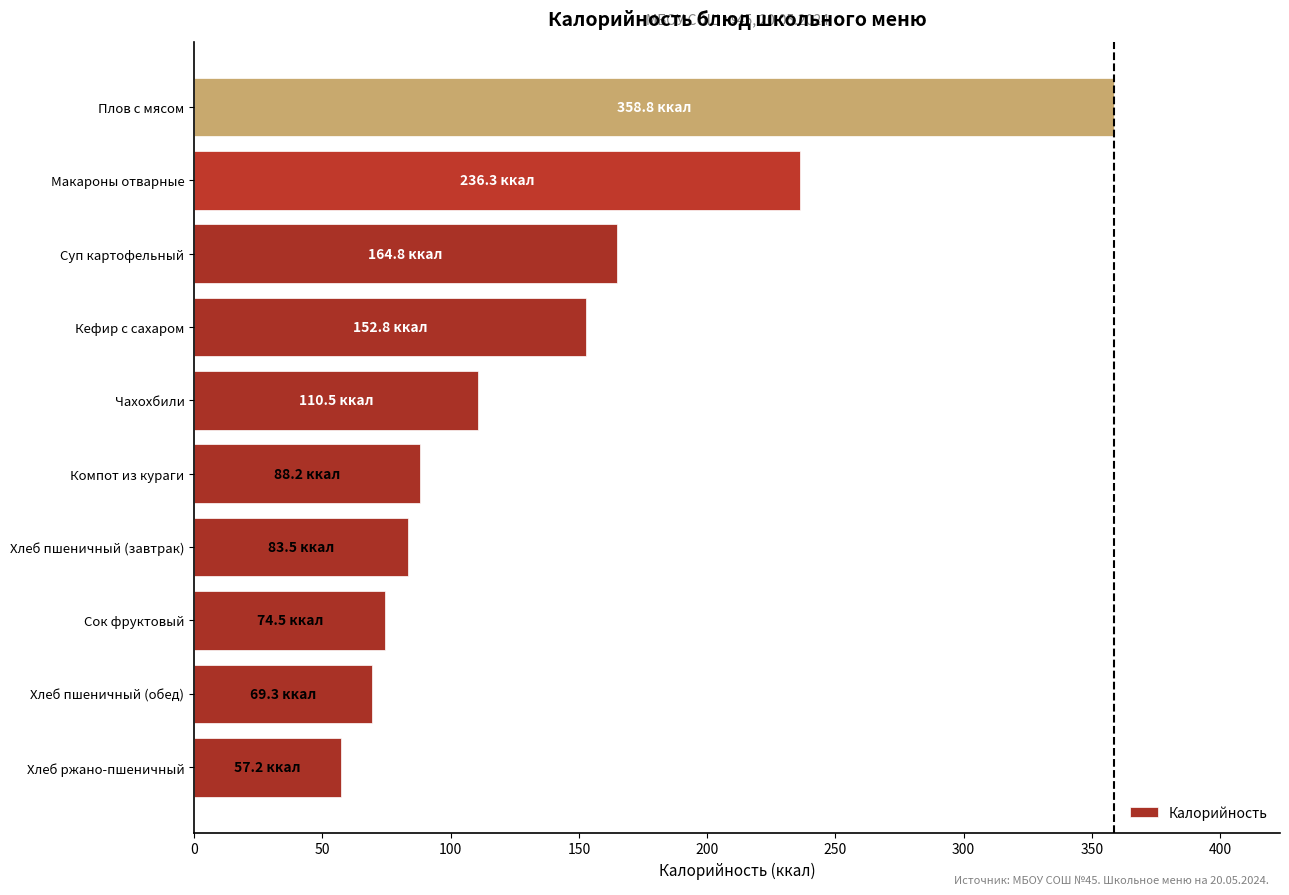

List the labels in order of value, smallest first.

Хлеб ржано-пшеничный, Хлеб пшеничный (обед), Сок фруктовый, Хлеб пшеничный (завтрак), Компот из кураги, Чахохбили, Кефир с сахаром, Суп картофельный, Макароны отварные, Плов с мясом